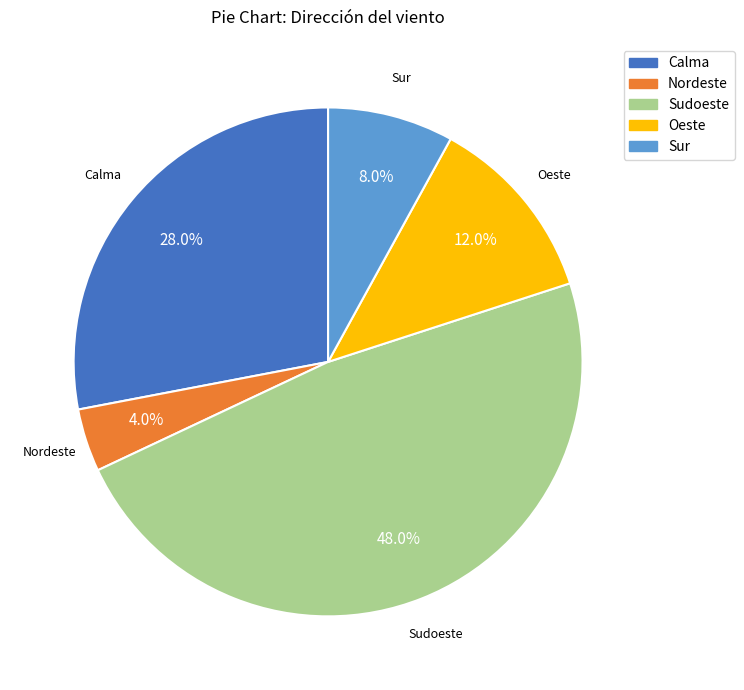

Which has a higher value, Sur or Nordeste?

Sur